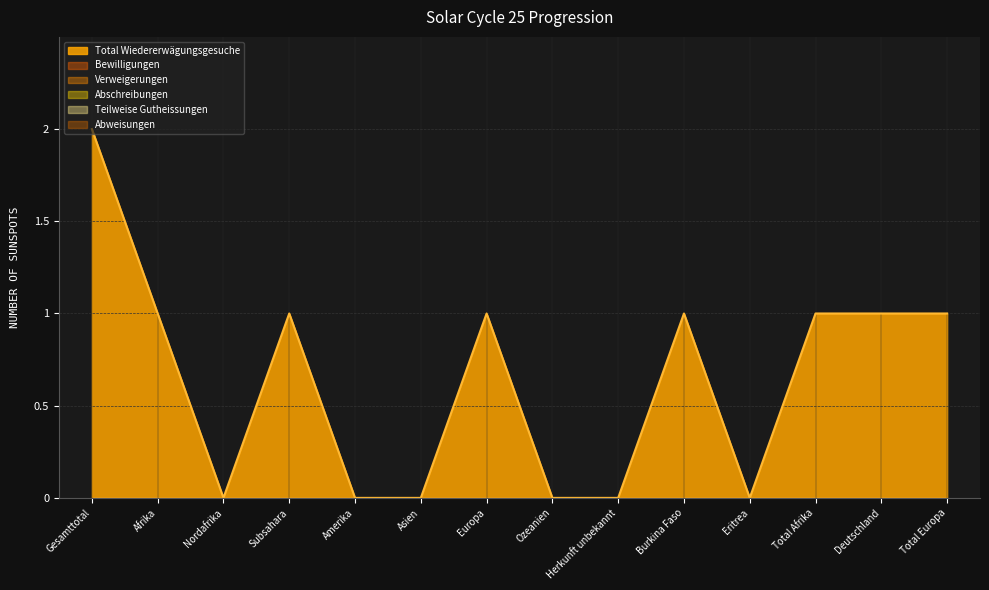

Is the value of Abweisungen at Burkina Faso greater than the value of Teilweise Gutheissungen at Asien?

No